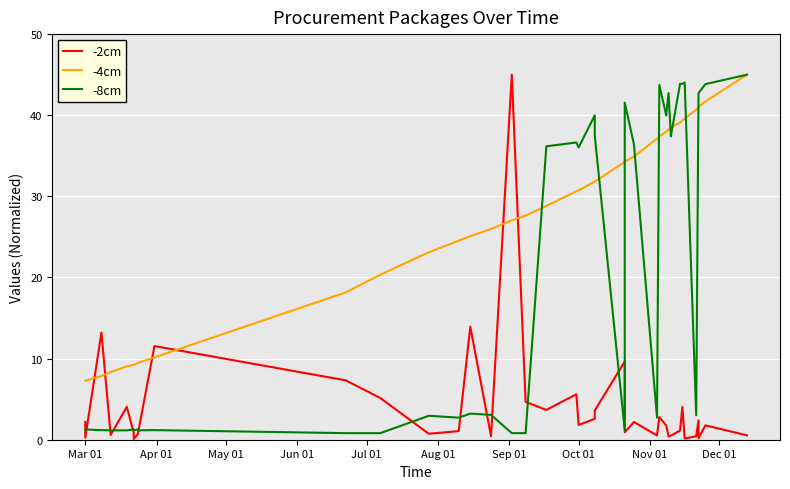

Reading left to right, list all the values displayed in this chart.

-2cm: 2.2	0.3	13.2	0.6	4.1	0.9	0.1	0.8	1.3	1.0	11.5	7.3	5.1	0.7	1.1	13.9	0.4	45.0	4.7	3.7	5.6	1.8	2.6	3.6	9.6	0.9	2.2	0.5	2.8	1.8	0.4	0.5	1.1	4.0	0.1	0.4	2.4	0.2	1.8	0.5
-4cm: 7.3	7.3	7.9	8.3	9.0	9.2	9.2	9.5	9.5	9.5	10.2	18.2	20.4	23.1	24.5	25.1	26.0	27.0	27.6	28.8	30.6	30.7	31.8	31.8	34.2	34.3	34.9	37.1	37.4	38.0	38.2	38.6	39.1	39.4	39.6	40.7	41.0	41.0	41.7	45.0
-8cm: 1.3	1.3	1.2	1.2	1.2	1.3	1.2	1.3	1.2	1.2	1.2	0.8	0.8	2.9	2.7	3.2	3.1	0.8	0.8	36.2	36.6	36.0	40.0	37.5	1.2	41.6	36.4	2.7	43.7	40.0	42.7	37.4	43.9	43.9	44.0	3.0	42.7	42.7	43.8	45.0